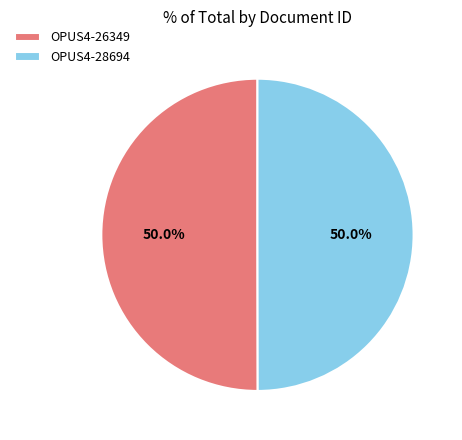

Approximately how many times larger is the value at OPUS4-28694 compared to OPUS4-26349?

1.0